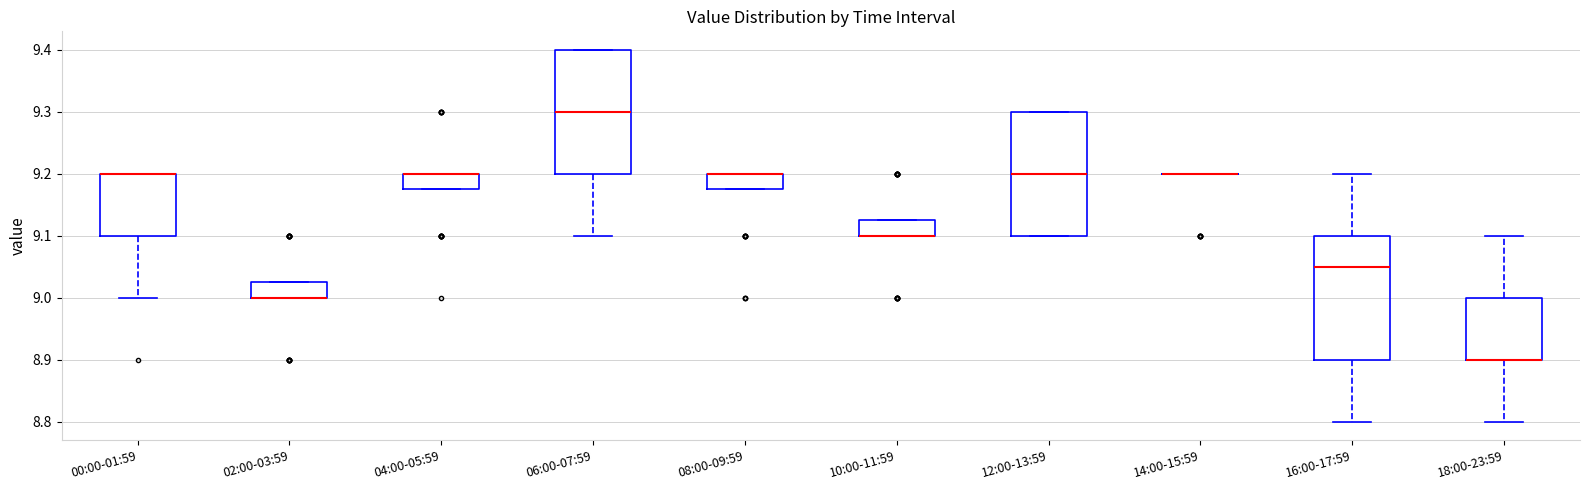

Where is the upper edge of the box for 06:00-07:59 on the y-axis? The values are not printed on the chart, so give them approximately, as read against the axis.

9.40